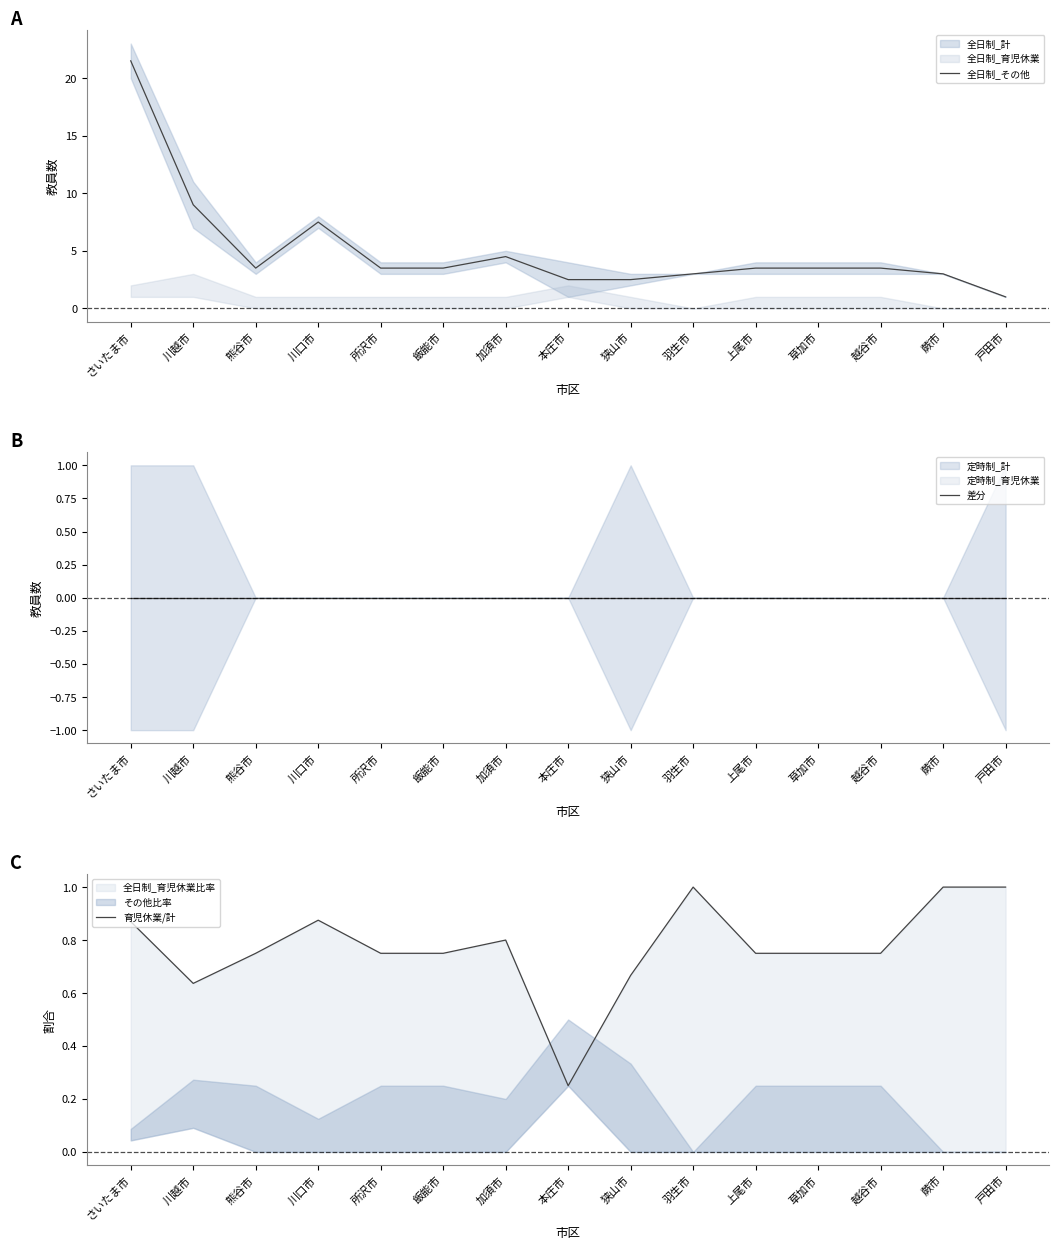

What is the sum of all 育児休業/計 values?

11.6